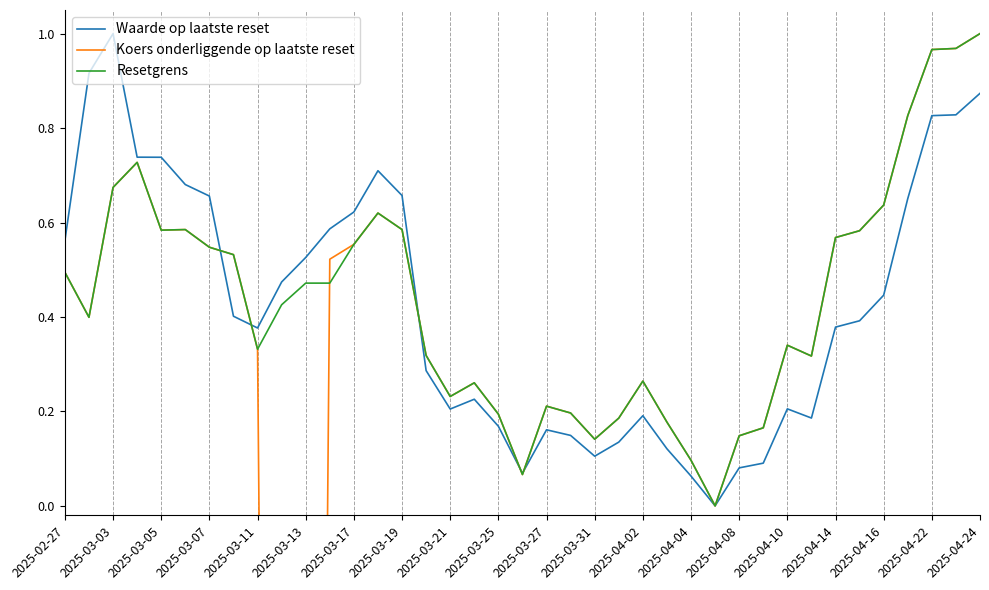

Which category has the highest value in the Waarde op laatste reset series?

2025-03-03